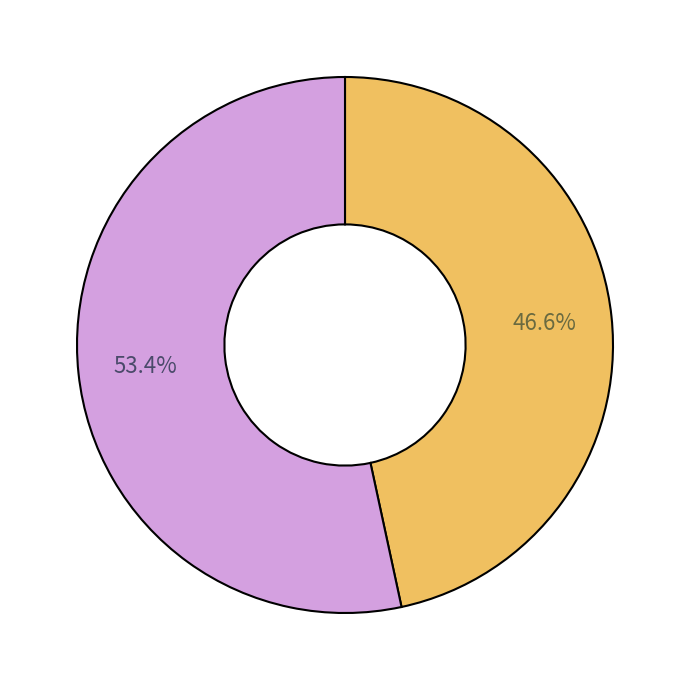

Does any single category account for the majority?

Yes